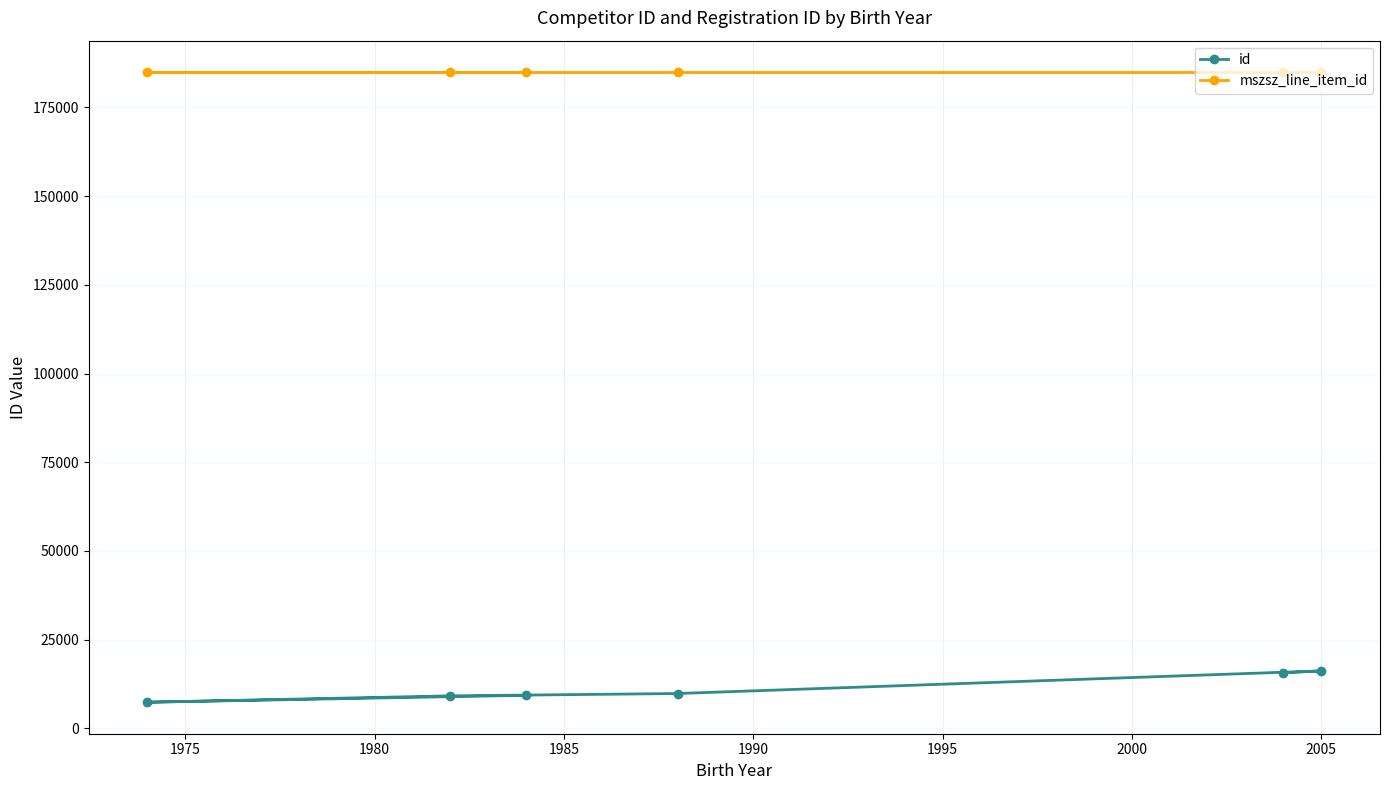

What is the highest value of the mszsz_line_item_id series?

184923